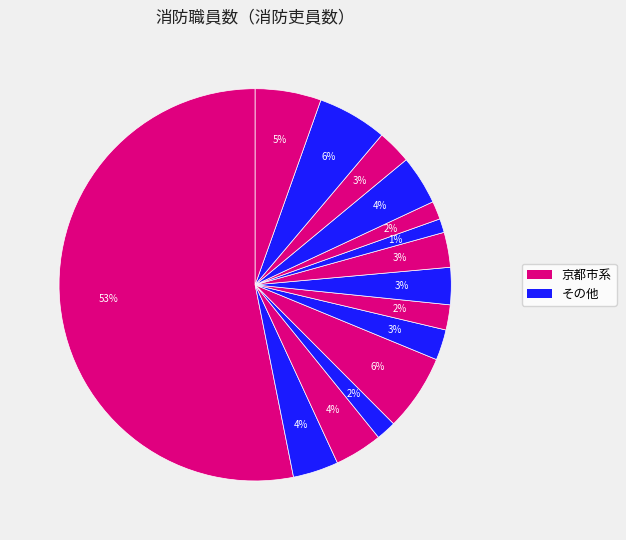

Count the number of slices in the pie.

15